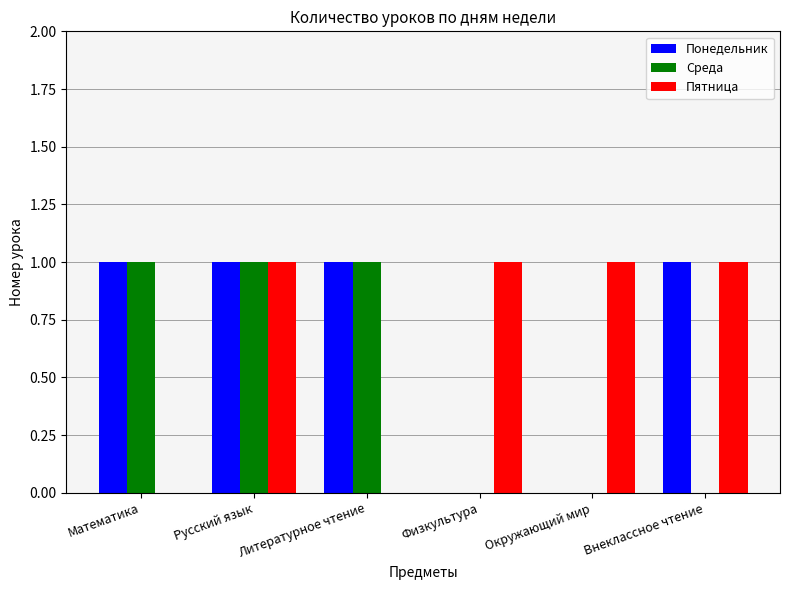

At which category is the sum across all series the highest?

Русский язык